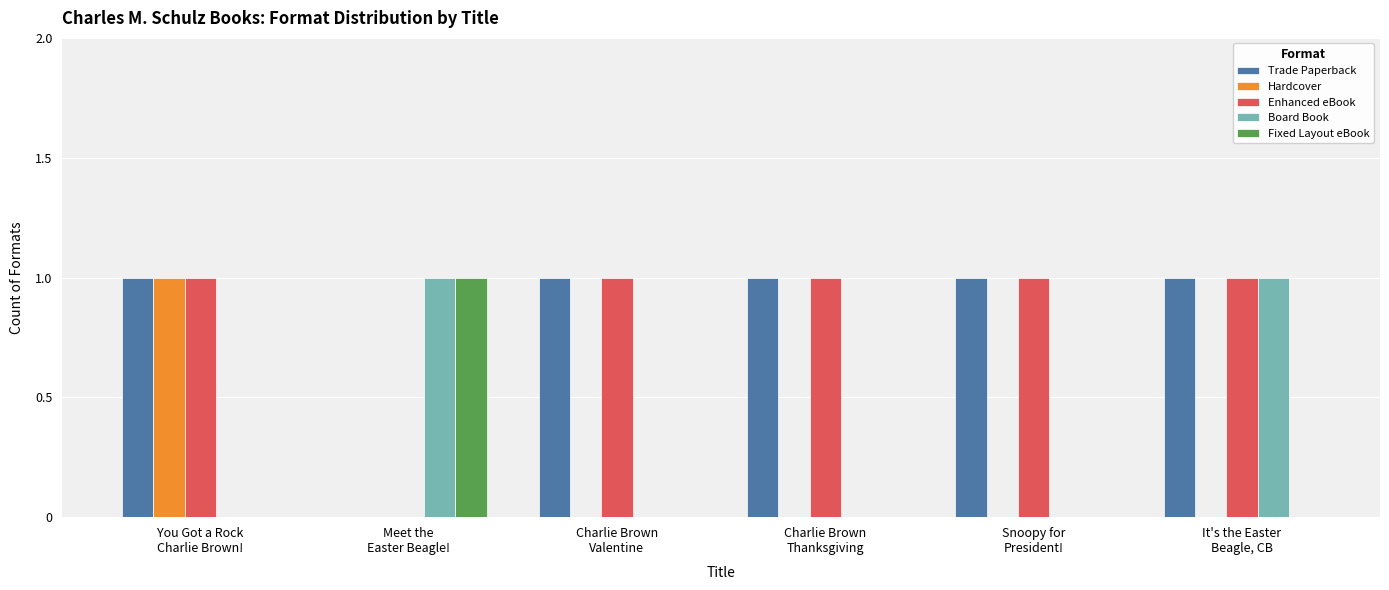

How many distinct data groups are displayed?

5